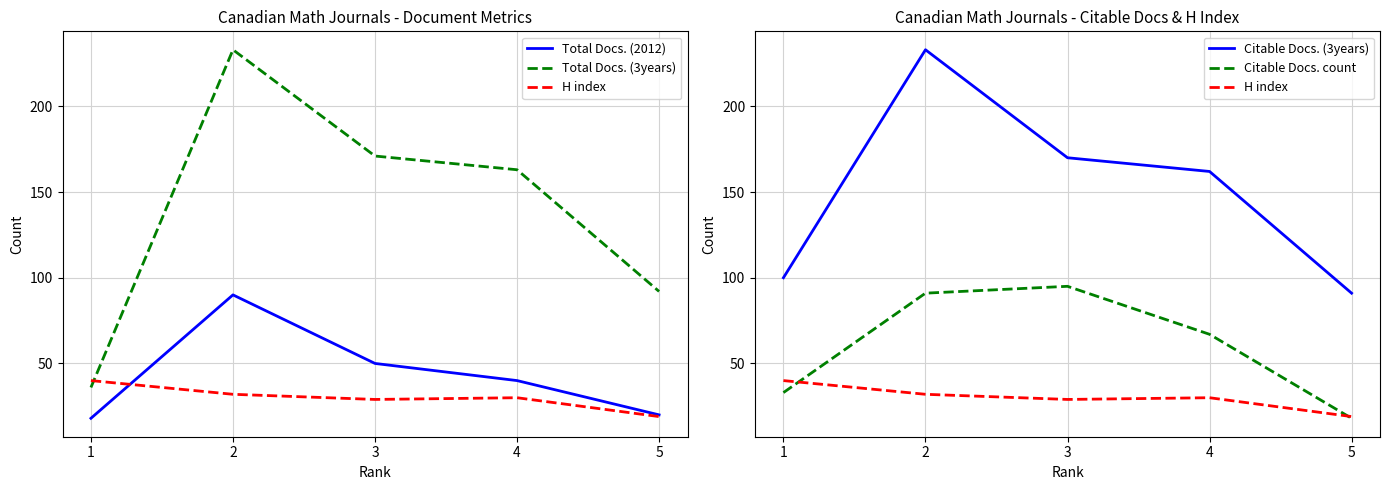

At which category is the sum across all series the highest?

2